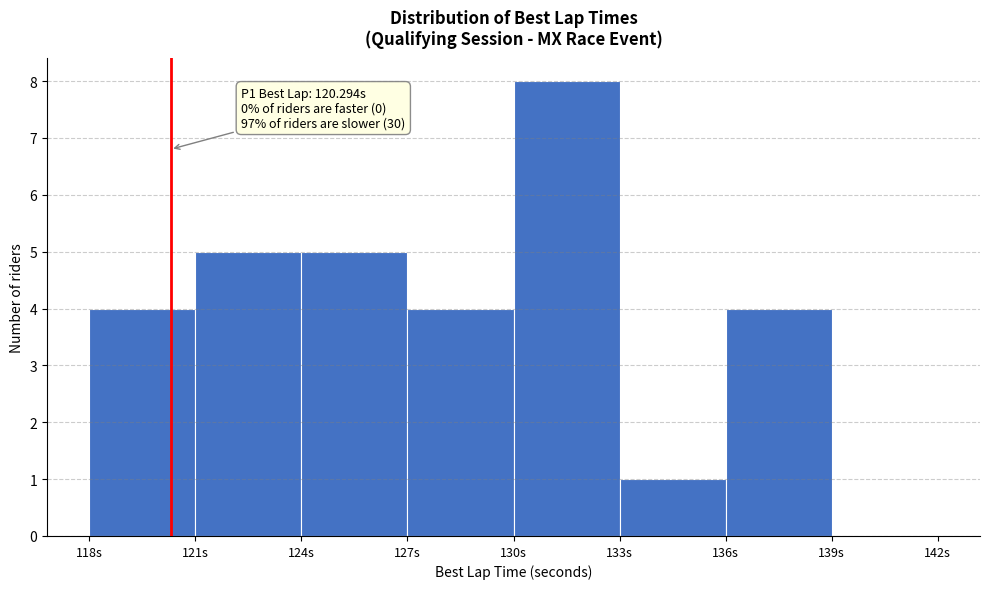

Over which range of the x-axis is the bar tallest?

130 to 133